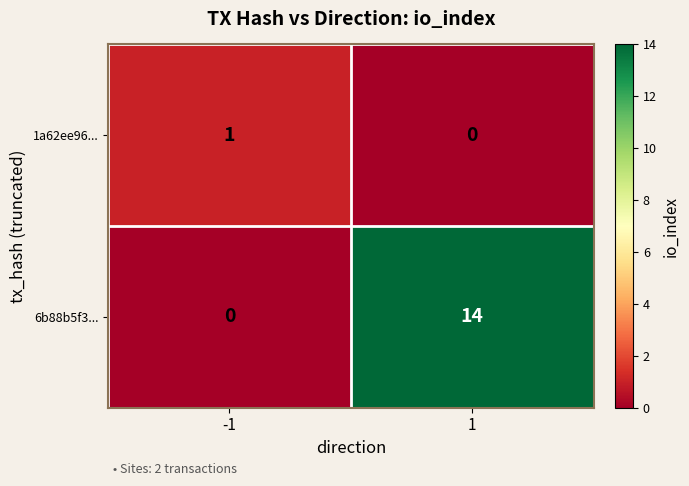

Which series has the largest total across all categories?

6b88b5f3...